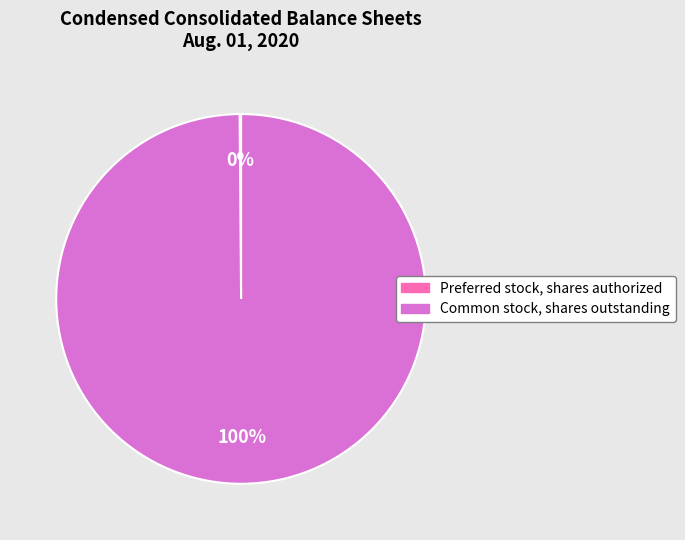

To the nearest percent, what is the difference between the largest and smallest slice percentages?

100%